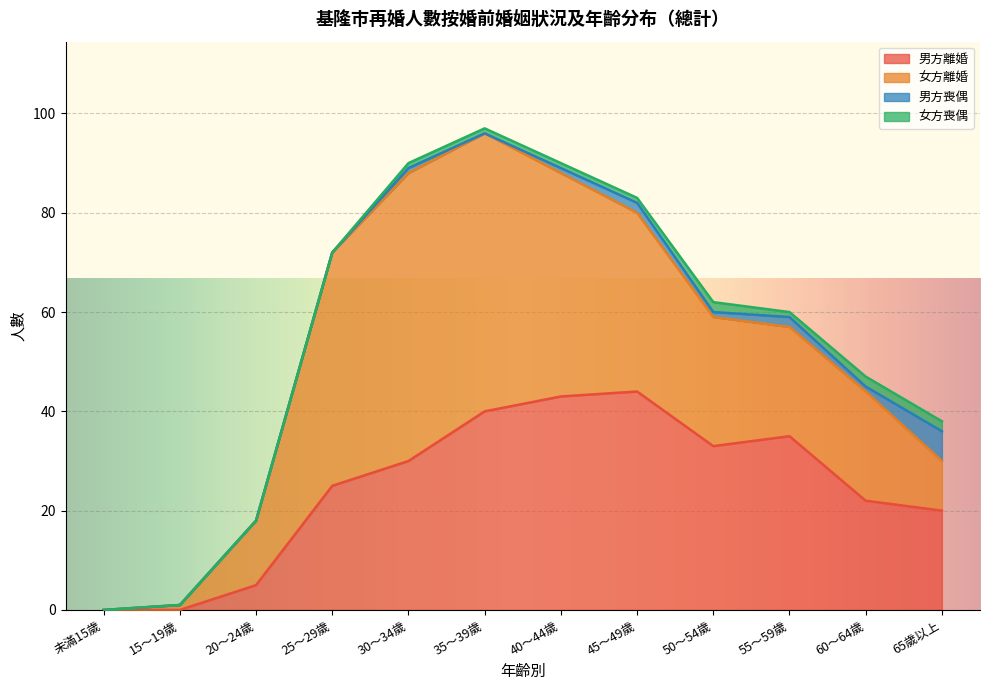

How many interior local valleys does the 男方離婚 series have?

1